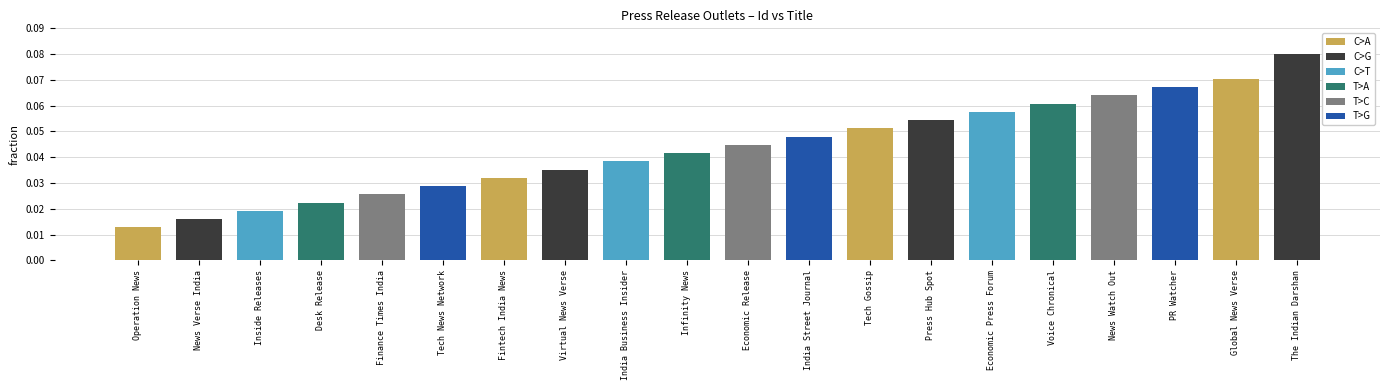

Are the bars grouped side by side (vs. stacked)?

No